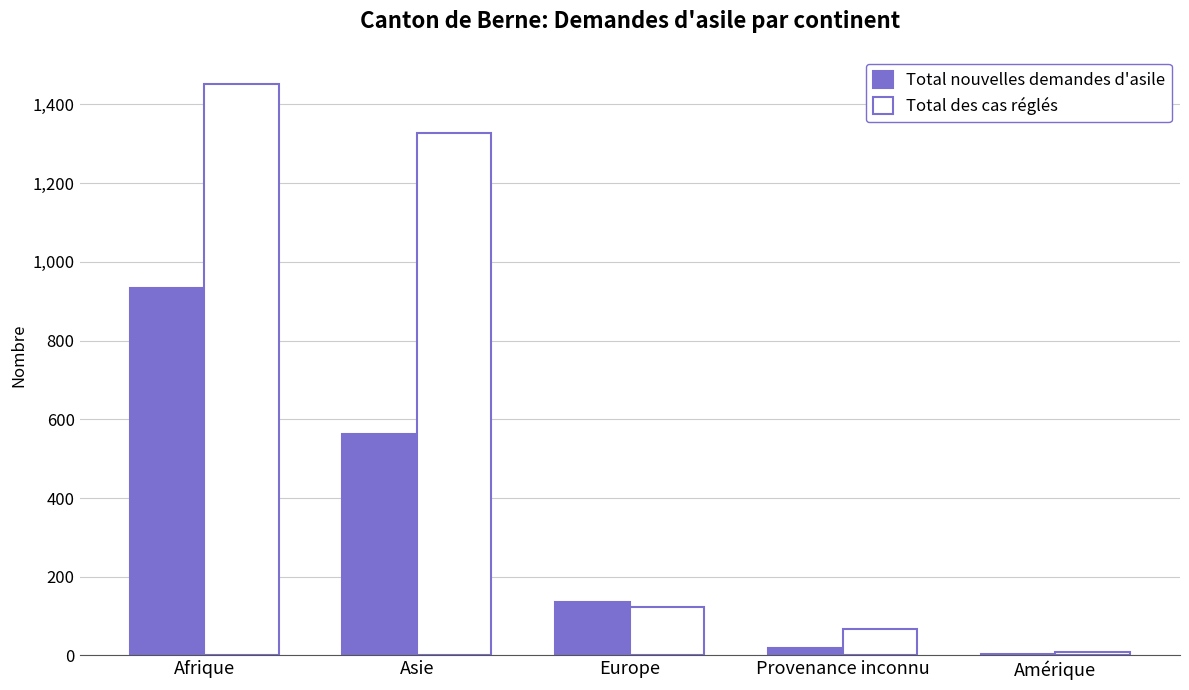

True or false: Total des cas réglés has a value of 919 at Asie.

False